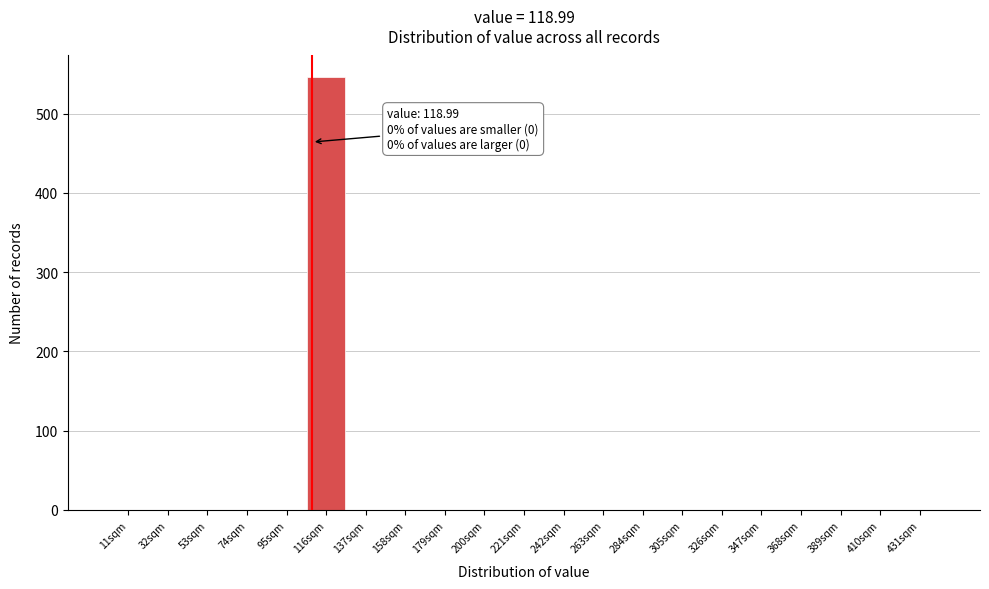

Reading left to right, list all the values displayed in this chart.

11sqm=0	32sqm=0	53sqm=0	74sqm=0	95sqm=0	116sqm=546	137sqm=0	158sqm=0	179sqm=0	200sqm=0	221sqm=0	242sqm=0	263sqm=0	284sqm=0	305sqm=0	326sqm=0	347sqm=0	368sqm=0	389sqm=0	410sqm=0	431sqm=0